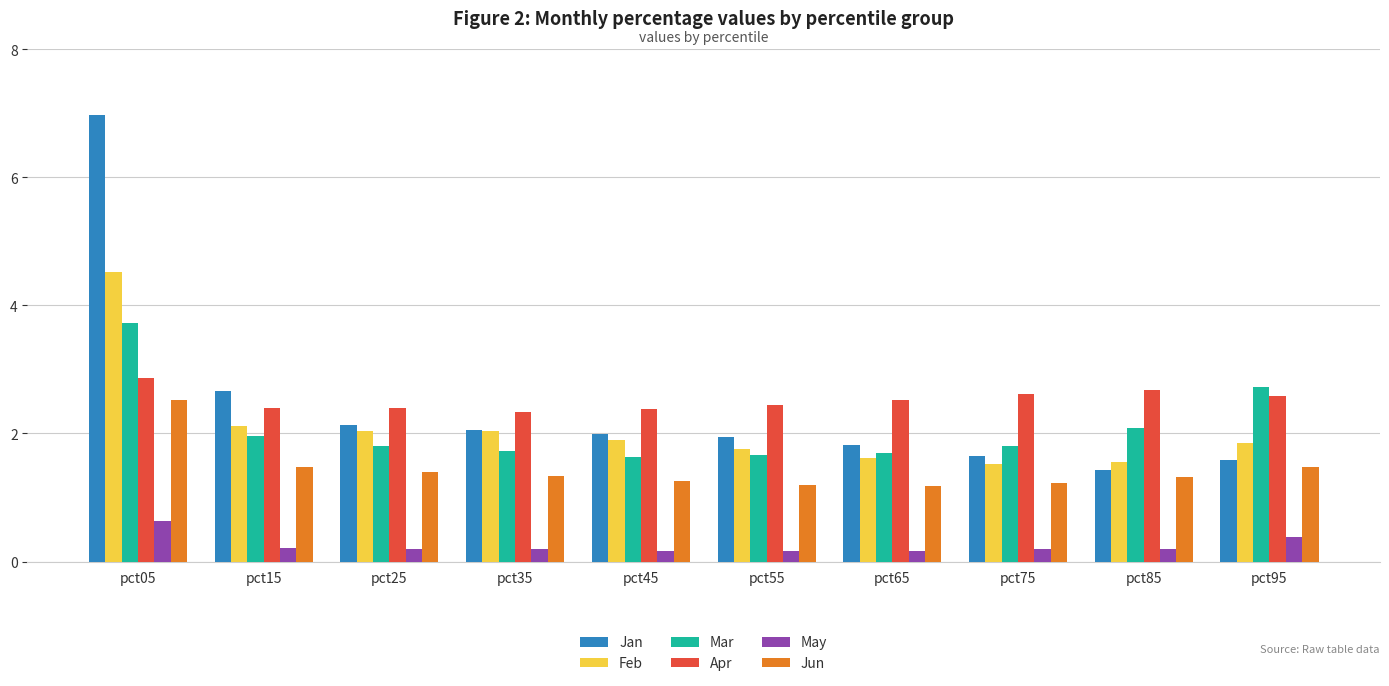

What is the minimum value for Feb?

1.5